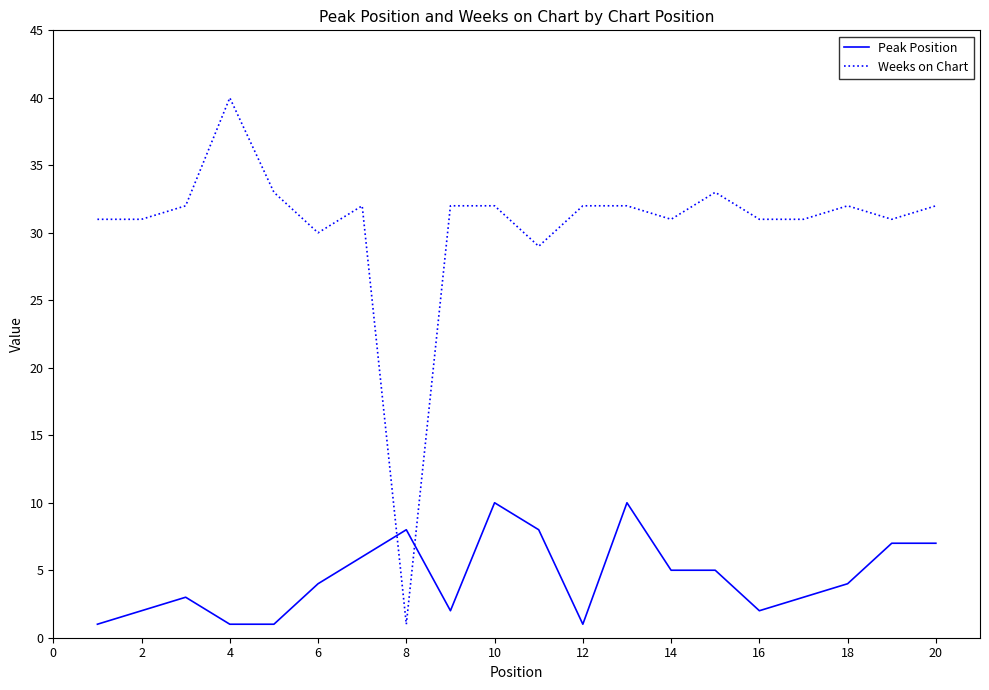

Reading right to left, extract all data points from this chart.

Peak Position: 7	7	4	3	2	5	5	10	1	8	10	2	8	6	4	1	1	3	2	1
Weeks on Chart: 32	31	32	31	31	33	31	32	32	29	32	32	1	32	30	33	40	32	31	31